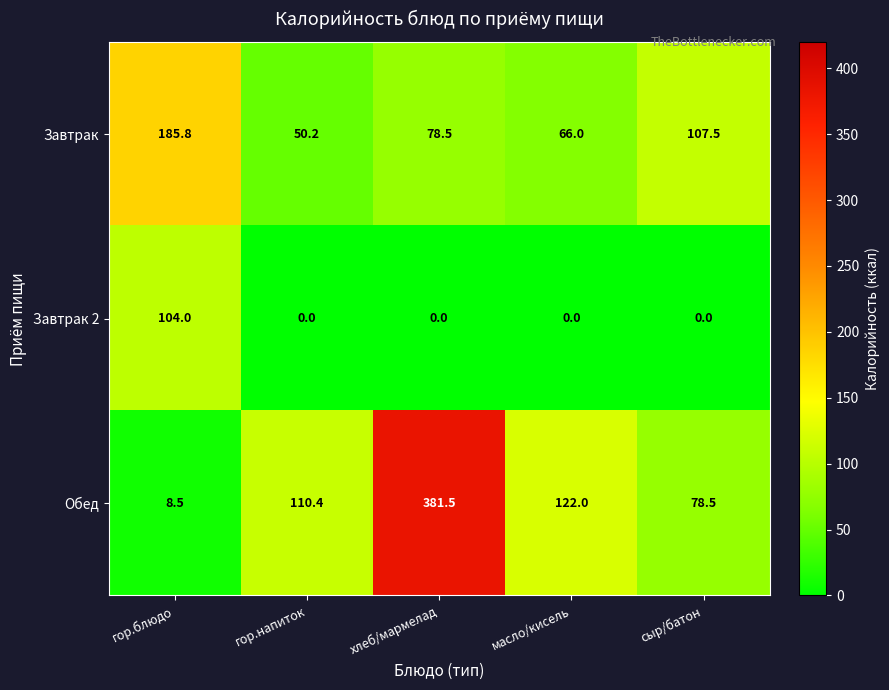

Which series has the largest total across all categories?

Обед